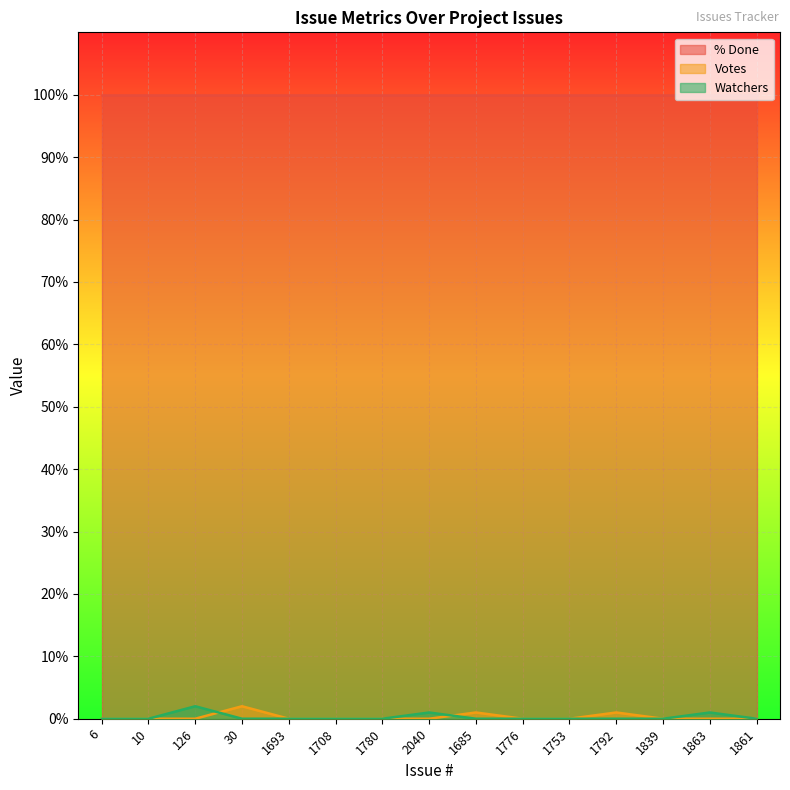

Where is the first local maximum for Votes?

30